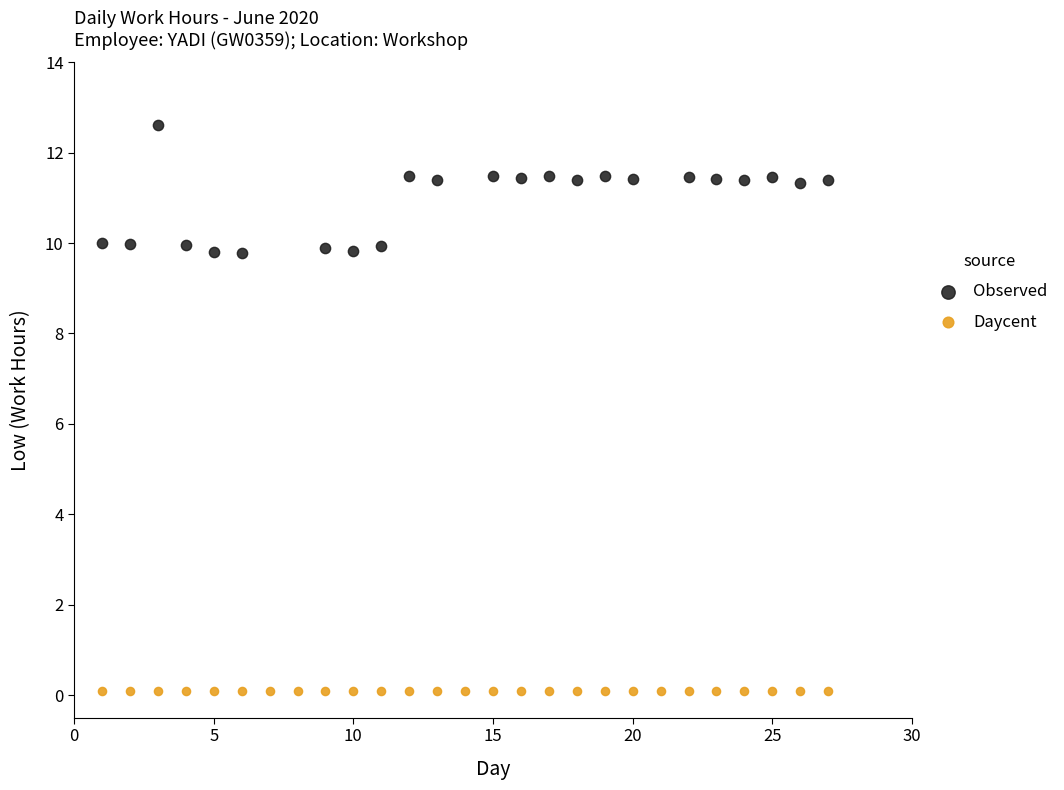

Which series contains the lowest Y value?

Daycent